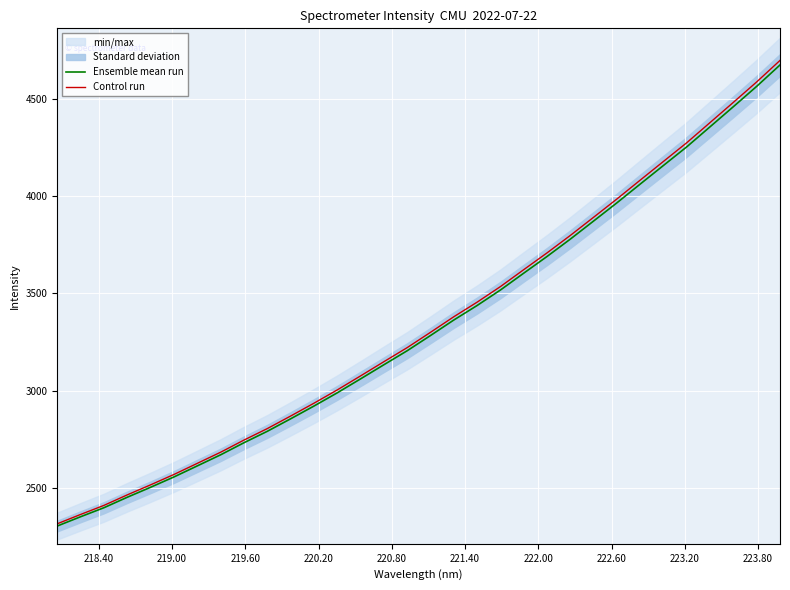

What is the greatest value displayed?

4698.7